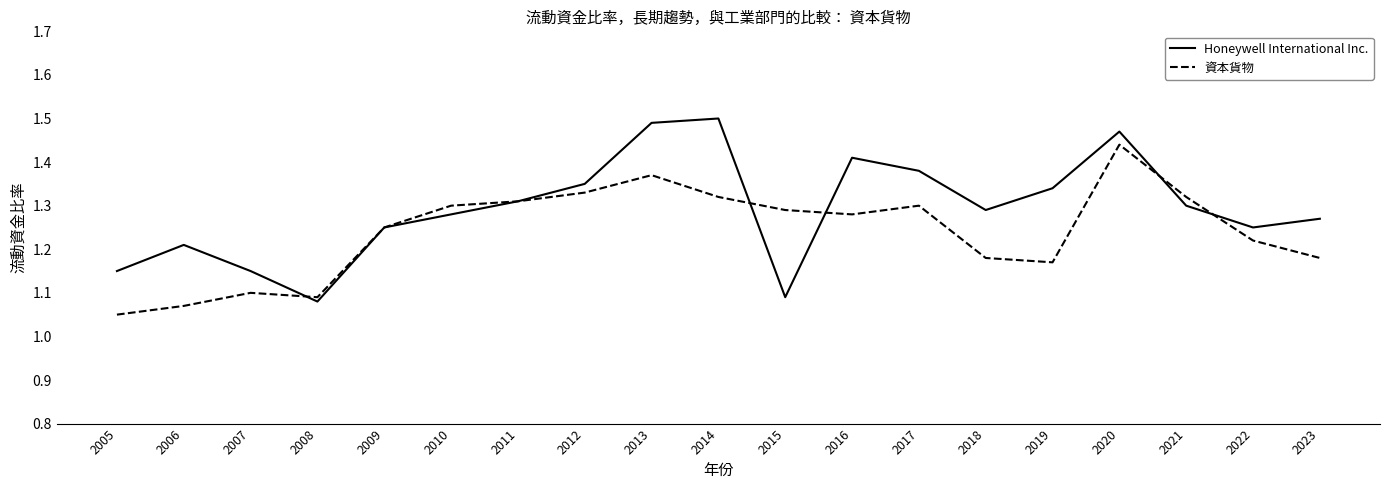

Rank the series by their average value, from lowest to highest.

資本貨物, Honeywell International Inc.